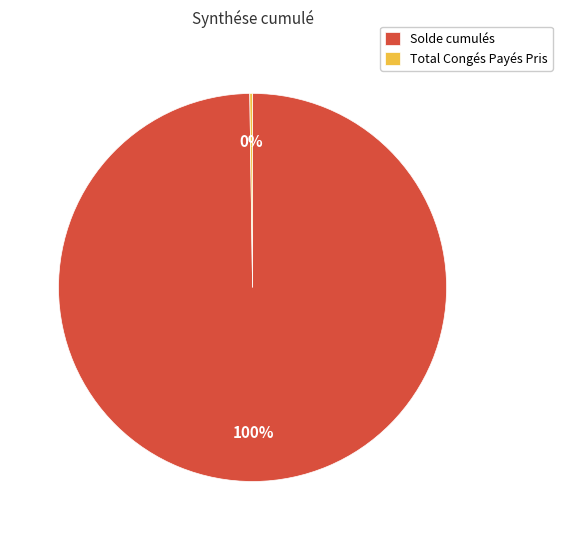

To the nearest percent, what percentage of the pie is Solde cumulés?

100%